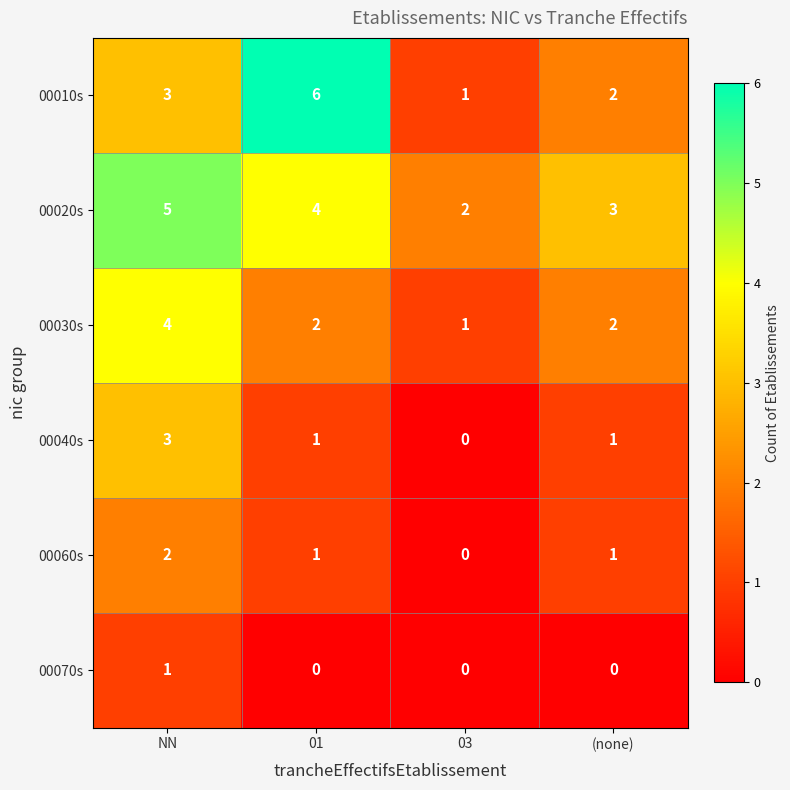

Reading left to right, transcribe all the data shown in this chart.

00010s: 3	6	1	2
00020s: 5	4	2	3
00030s: 4	2	1	2
00040s: 3	1	0	1
00060s: 2	1	0	1
00070s: 1	0	0	0